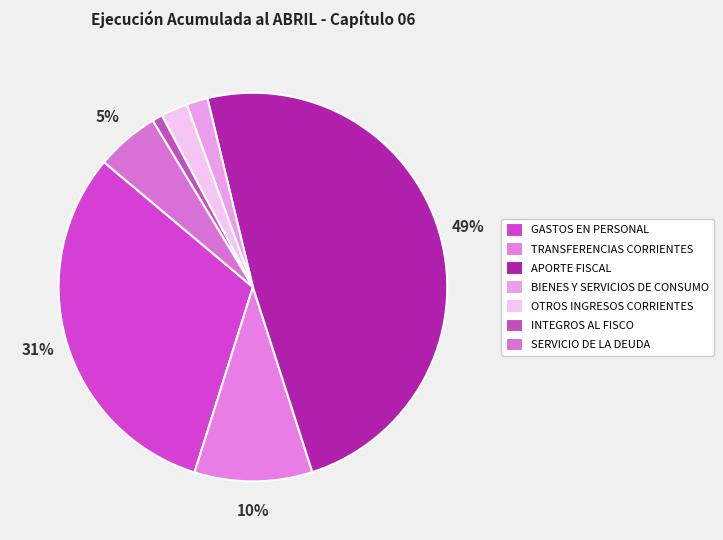

How many segments does this pie chart have?

7